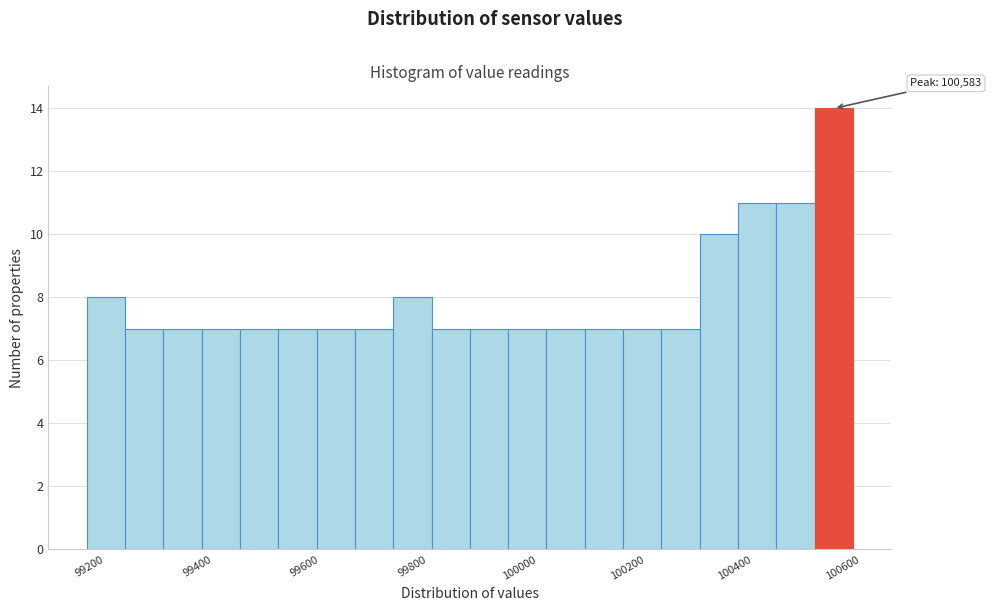

Around what value on the x-axis is the tallest bar? Give the approximate position of its centre, as read against the axis.

100580